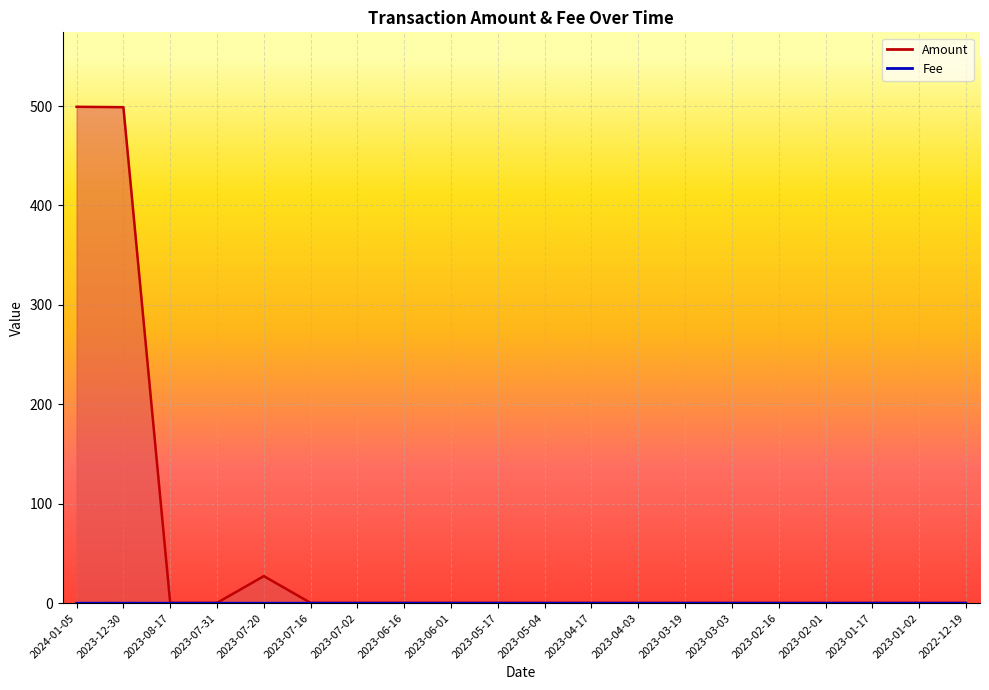

How many lines are shown in the chart?

2